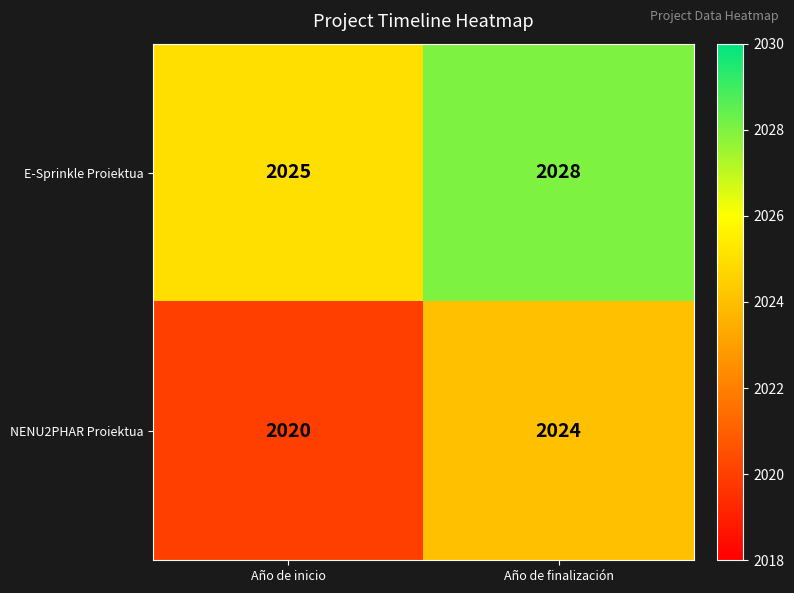

What is the maximum value shown in the chart?

2028